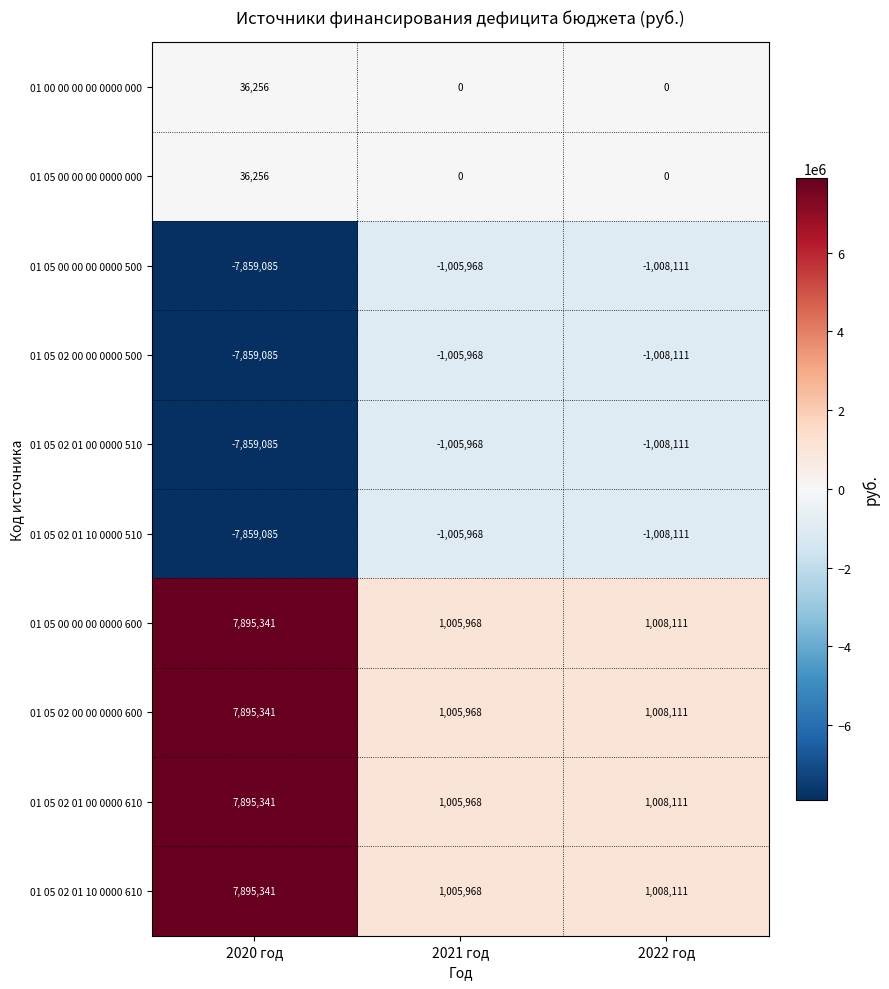

Reading left to right, extract all data points from this chart.

01 00 00 00 00 0000 000: 2020 год=36256	2021 год=0	2022 год=0
01 05 00 00 00 0000 000: 2020 год=36256	2021 год=0	2022 год=0
01 05 00 00 00 0000 500: 2020 год=-7859085	2021 год=-1005968	2022 год=-1008111
01 05 02 00 00 0000 500: 2020 год=-7859085	2021 год=-1005968	2022 год=-1008111
01 05 02 01 00 0000 510: 2020 год=-7859085	2021 год=-1005968	2022 год=-1008111
01 05 02 01 10 0000 510: 2020 год=-7859085	2021 год=-1005968	2022 год=-1008111
01 05 00 00 00 0000 600: 2020 год=7895341	2021 год=1005968	2022 год=1008111
01 05 02 00 00 0000 600: 2020 год=7895341	2021 год=1005968	2022 год=1008111
01 05 02 01 00 0000 610: 2020 год=7895341	2021 год=1005968	2022 год=1008111
01 05 02 01 10 0000 610: 2020 год=7895341	2021 год=1005968	2022 год=1008111